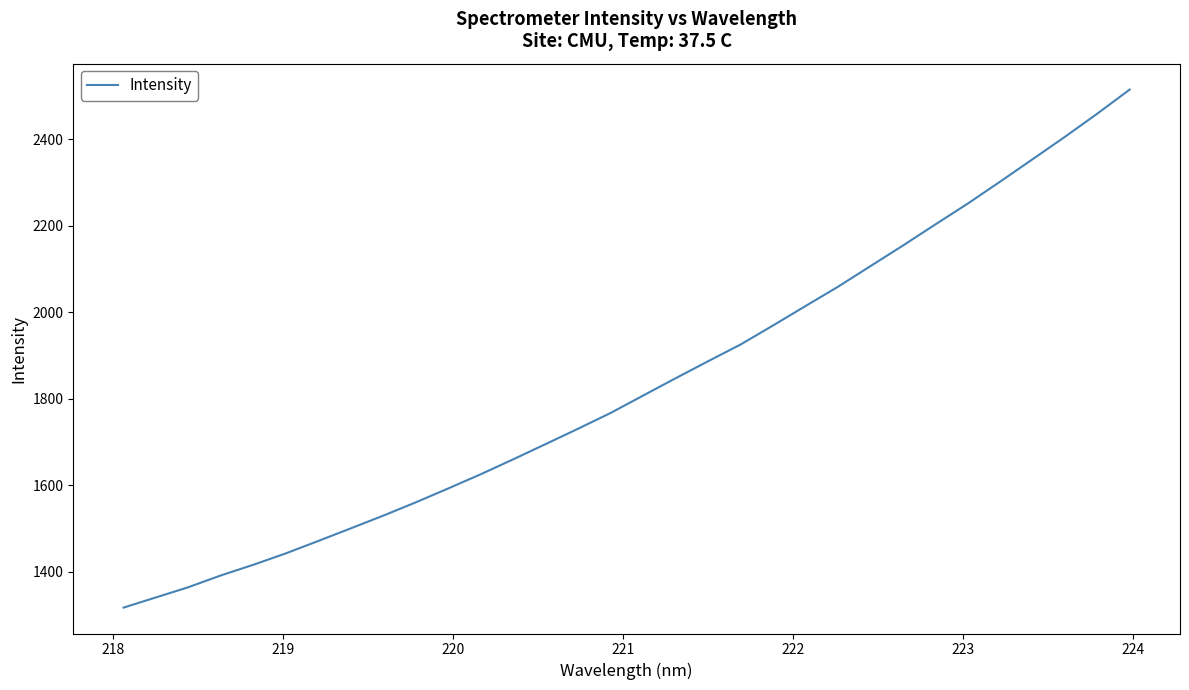

What is the difference between the maximum and minimum values?

1198.5